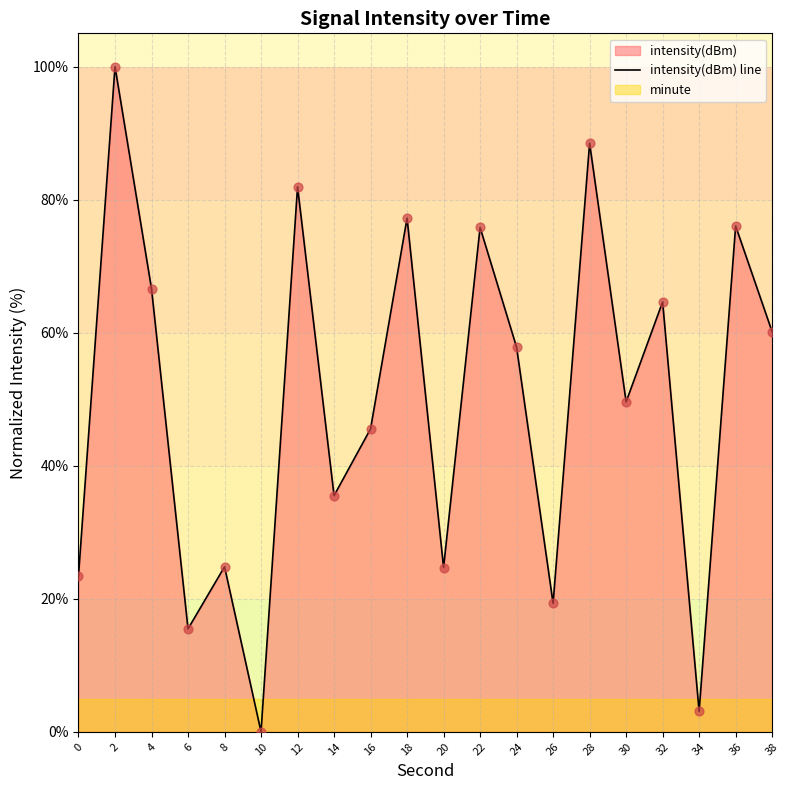

Which has a higher value, 30 or 26?

30